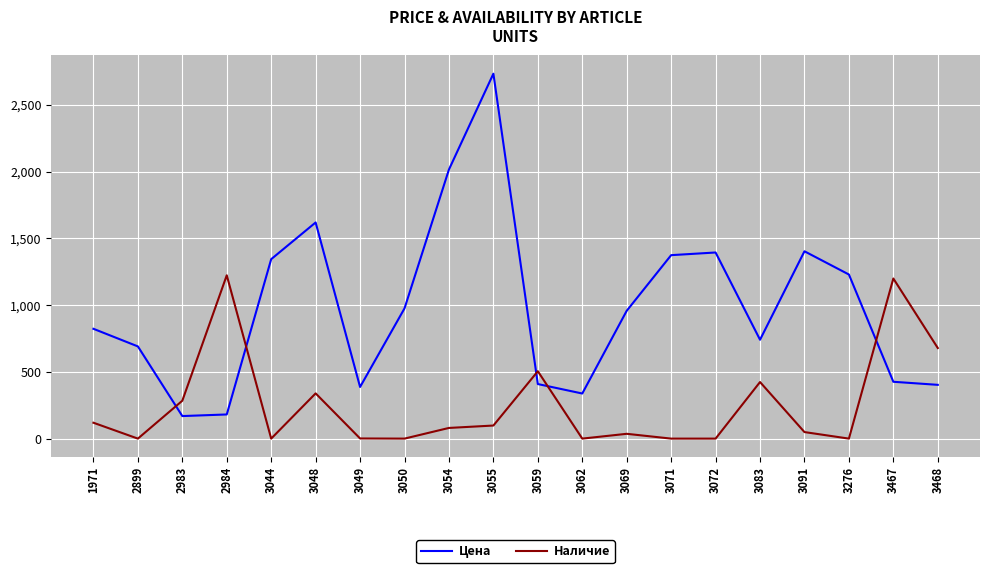

What is the total value across all series at 3049?

388